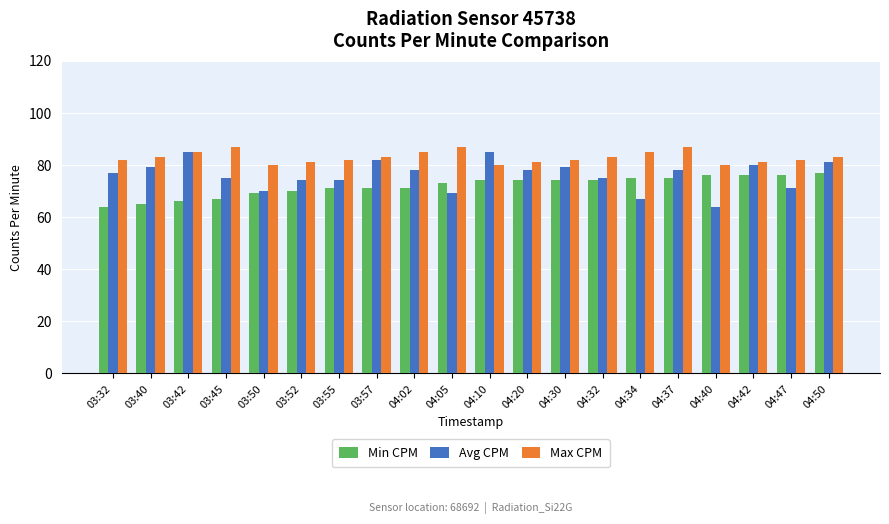

Reading left to right, list all the values displayed in this chart.

Min CPM: 03:32=64	03:40=65	03:42=66	03:45=67	03:50=69	03:52=70	03:55=71	03:57=71	04:02=71	04:05=73	04:10=74	04:20=74	04:30=74	04:32=74	04:34=75	04:37=75	04:40=76	04:42=76	04:47=76	04:50=77
Avg CPM: 03:32=77	03:40=79	03:42=85	03:45=75	03:50=70	03:52=74	03:55=74	03:57=82	04:02=78	04:05=69	04:10=85	04:20=78	04:30=79	04:32=75	04:34=67	04:37=78	04:40=64	04:42=80	04:47=71	04:50=81
Max CPM: 03:32=82	03:40=83	03:42=85	03:45=87	03:50=80	03:52=81	03:55=82	03:57=83	04:02=85	04:05=87	04:10=80	04:20=81	04:30=82	04:32=83	04:34=85	04:37=87	04:40=80	04:42=81	04:47=82	04:50=83